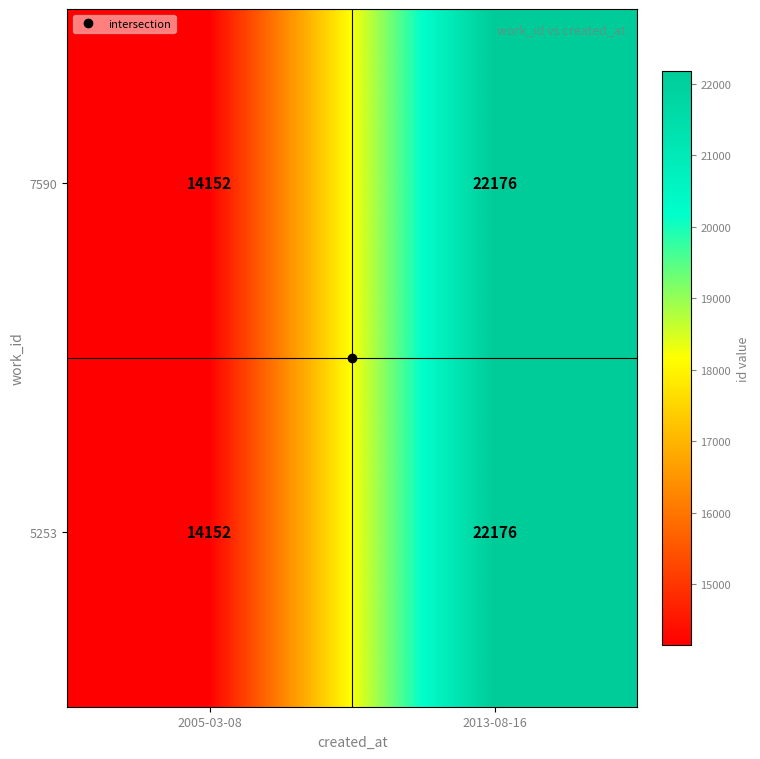

How many series are shown in this chart?

2